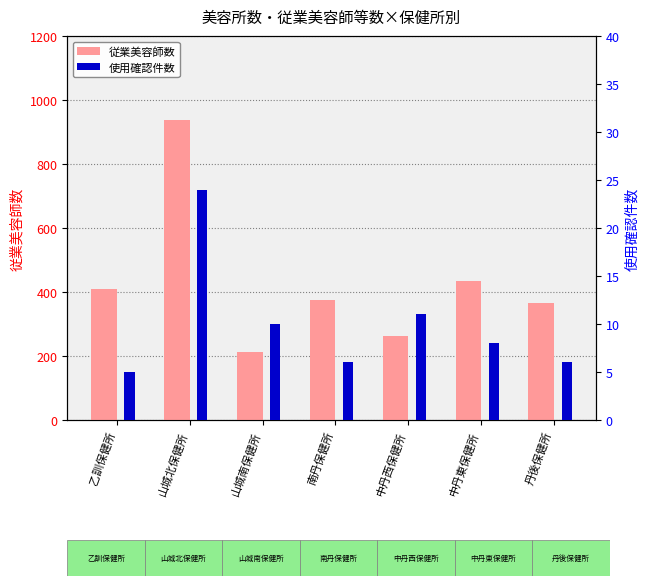

Between 南丹保健所 and 中丹東保健所, which is larger?

中丹東保健所